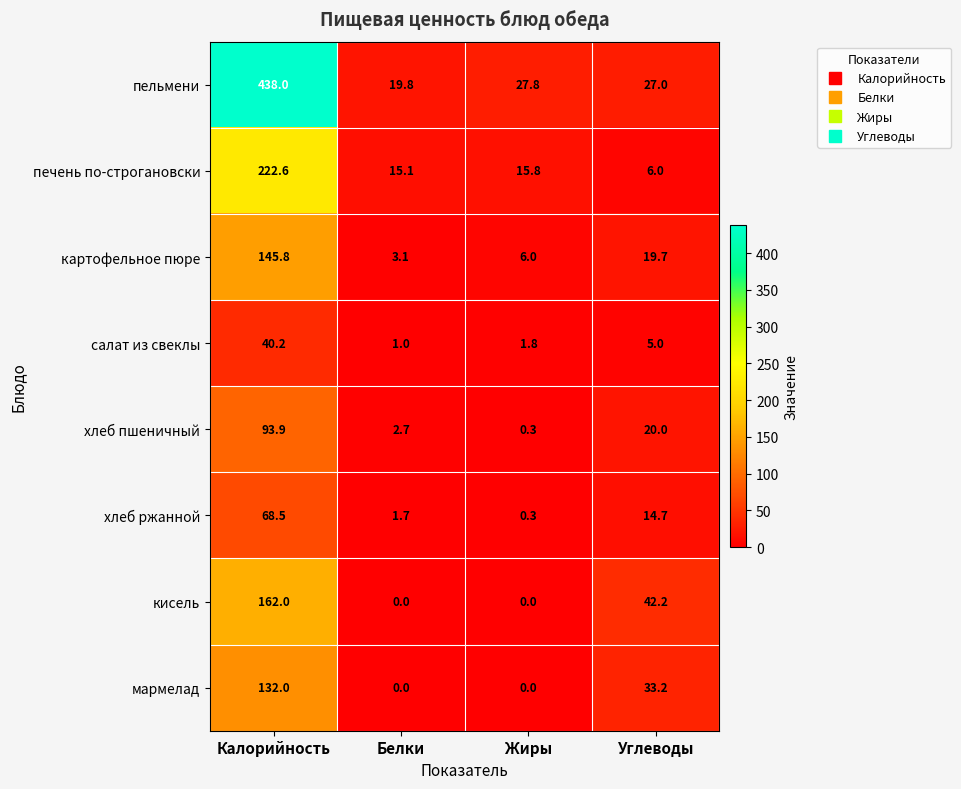

What is the minimum value for печень по-строгановски?

6.0